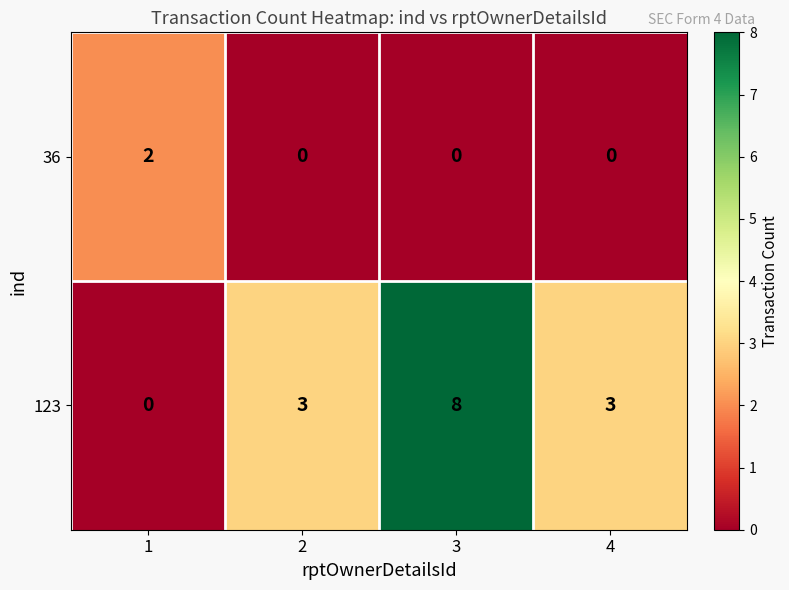

List the series in order of their overall mean, lowest first.

36, 123